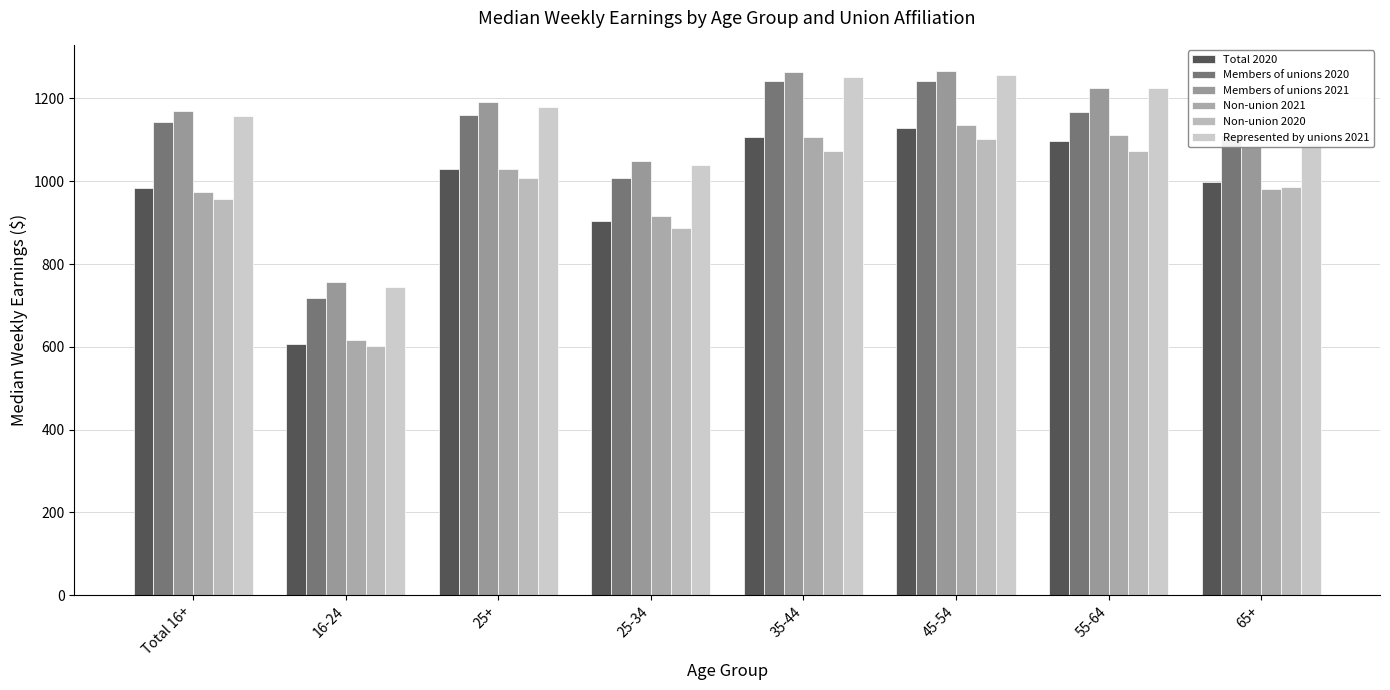

Which series changed the most between Total 16+ and 55-64?

Non-union 2021